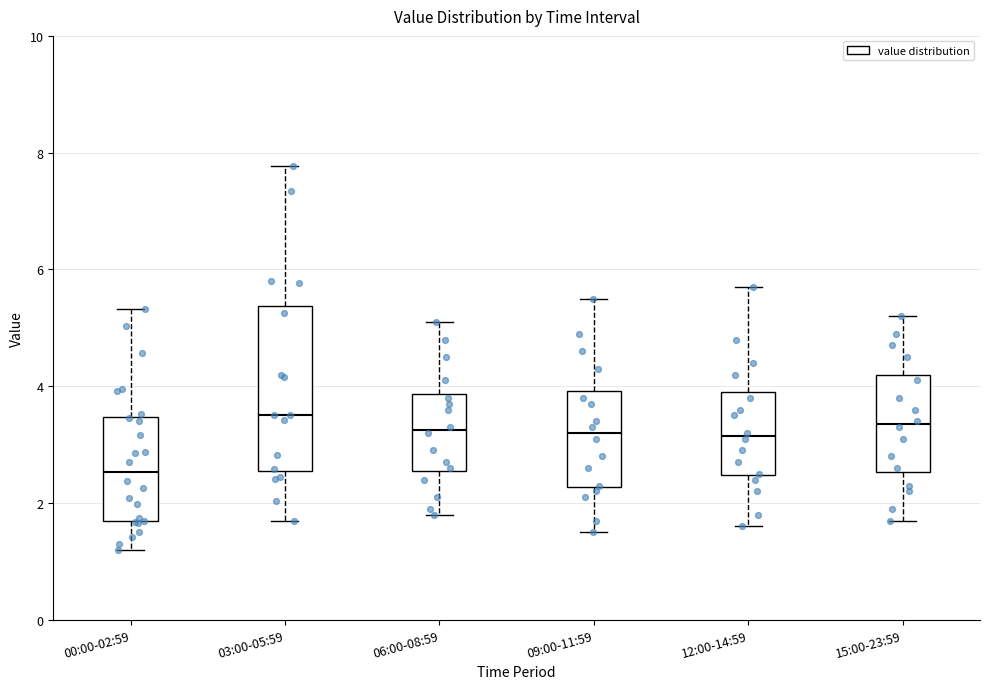

Comparing the boxes themselves (not the whiskers), which one is the tallest?

03:00-05:59